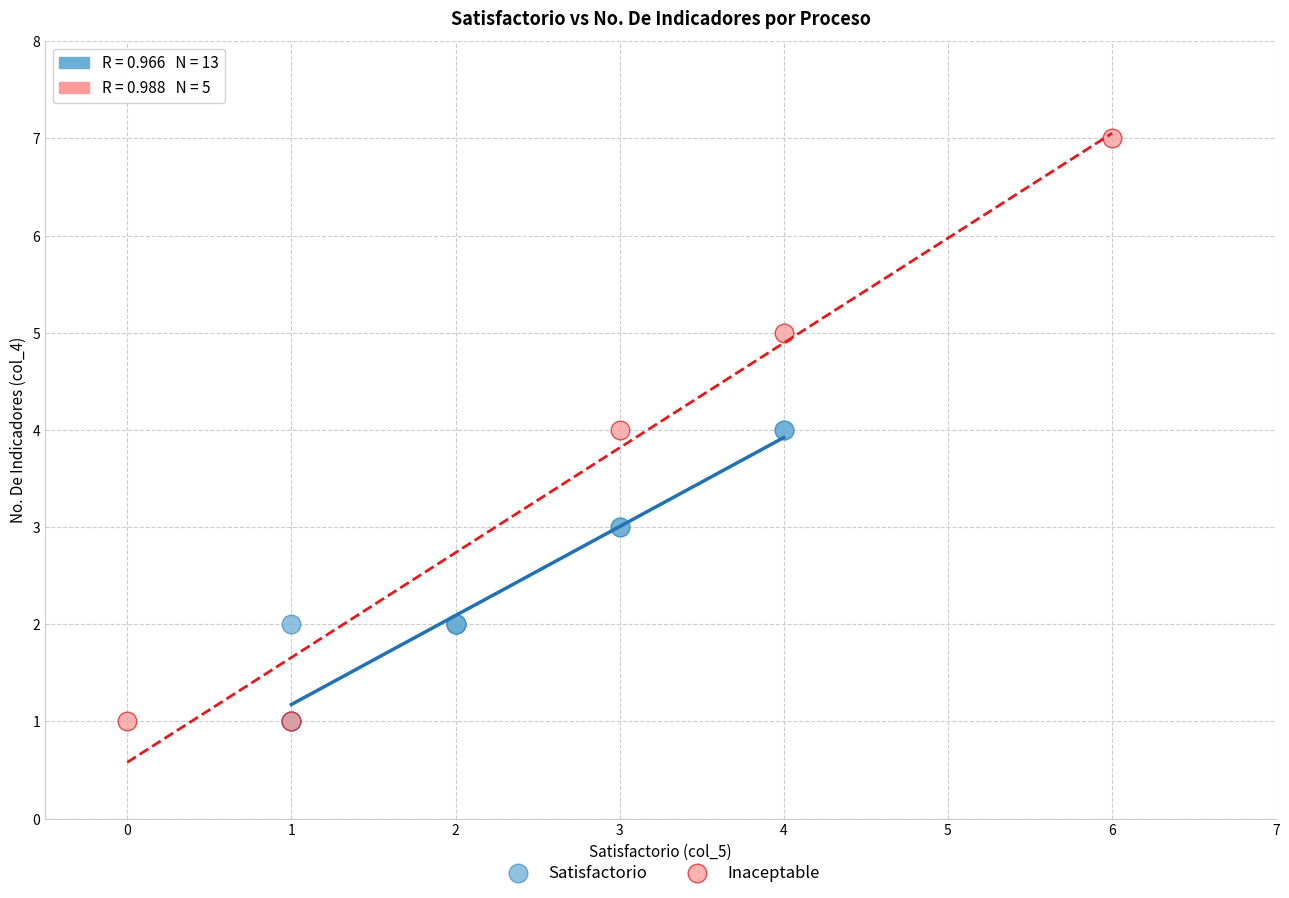

Which series has the largest Y range (max minus min)?

Inaceptable